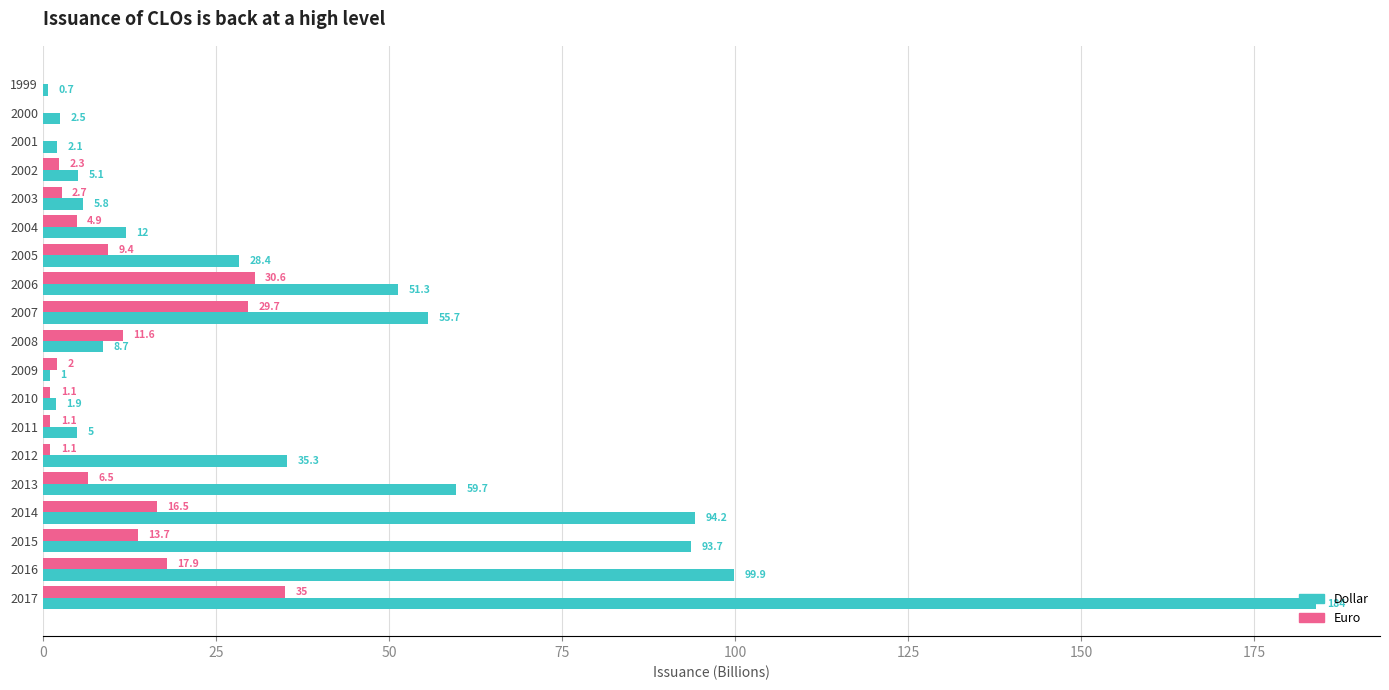

The value of Dollar at 2013 is 59.7. True or false?

True